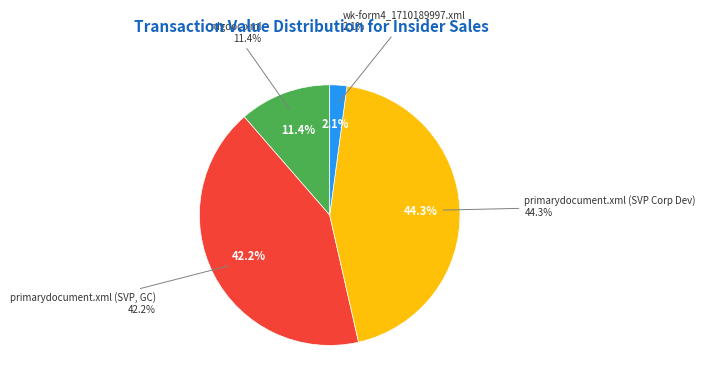

Count the number of slices in the pie.

4